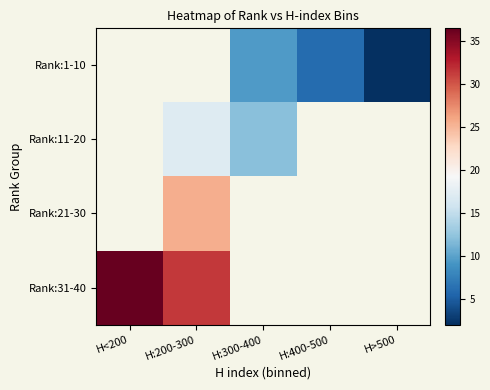

The Rank:1-10 series shows 1.2 at H>500. True or false?

False